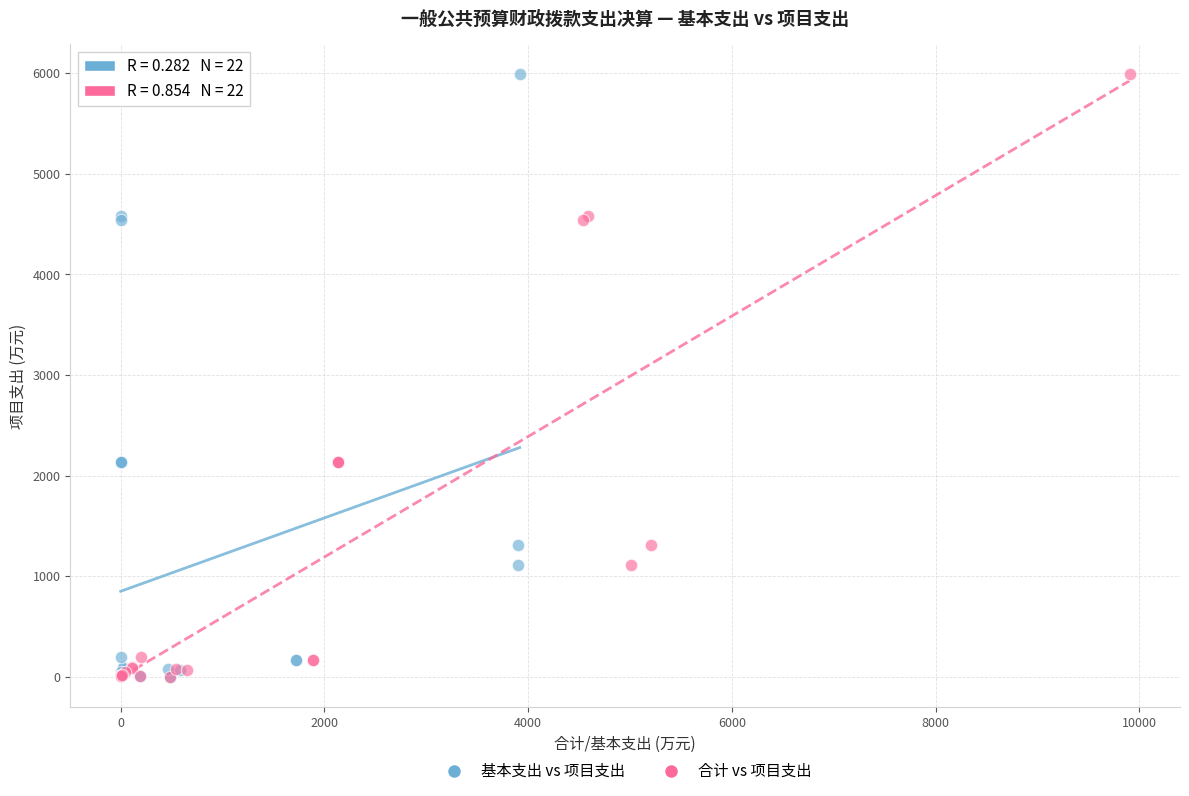

What are all the series names shown in the legend?

基本支出 vs 项目支出, 合计 vs 项目支出